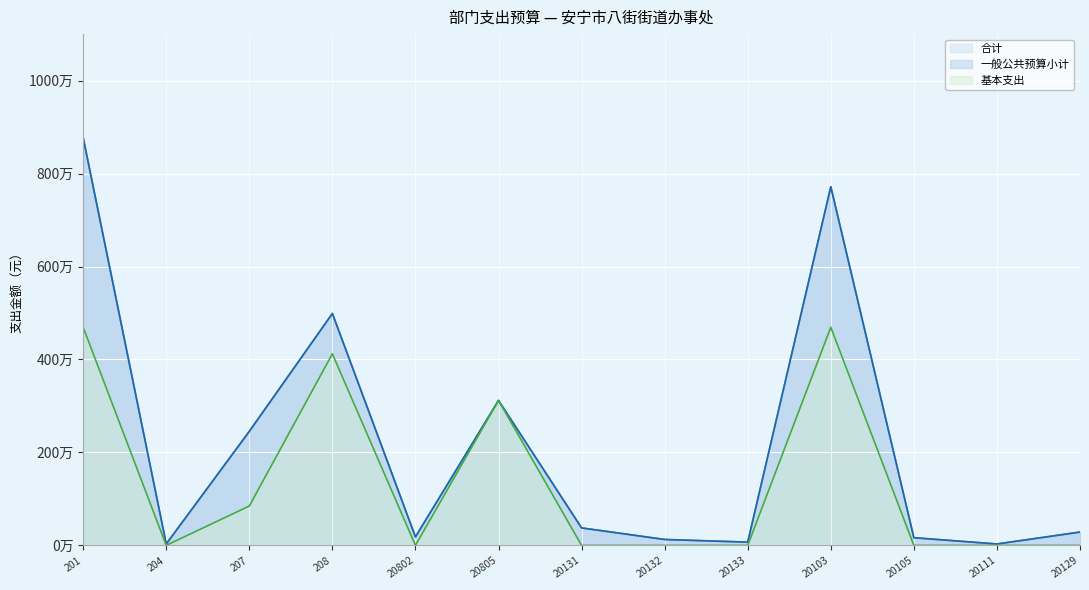

The 合计 series shows 3044737 at 20103. True or false?

False